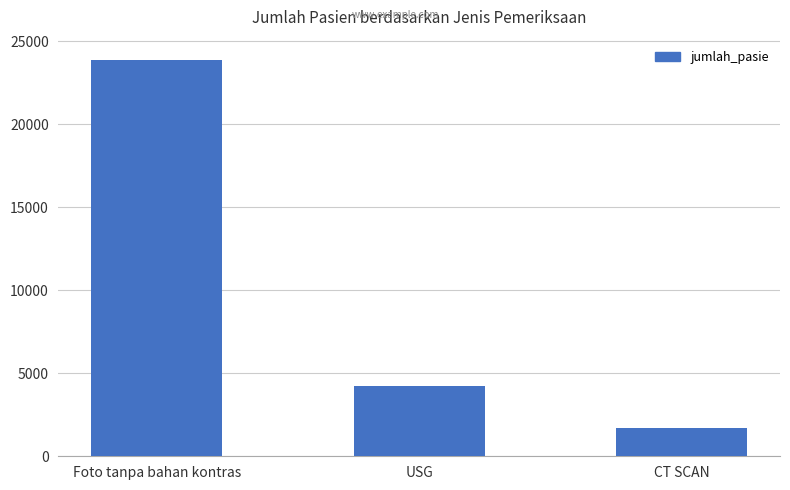

List the labels in order of value, largest first.

Foto tanpa bahan kontras, USG, CT SCAN